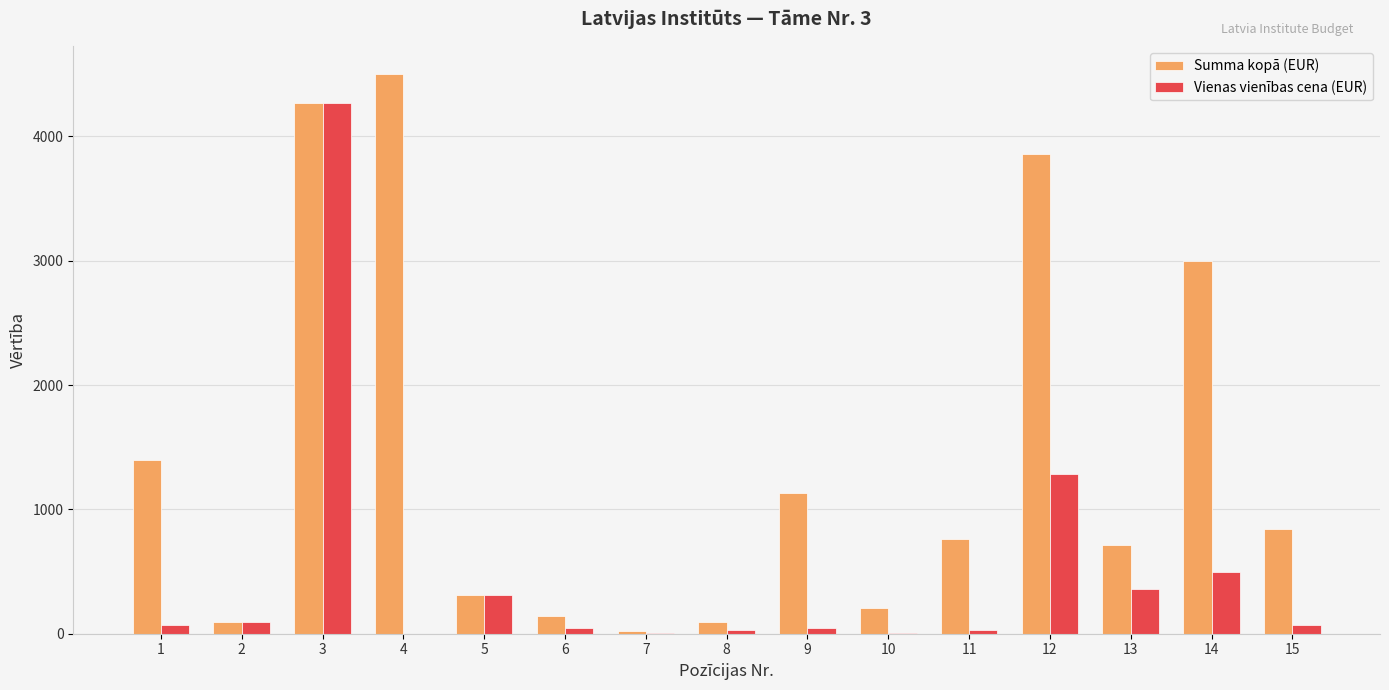

True or false: Vienas vienības cena (EUR) has a value of 358.0 at 13.

True